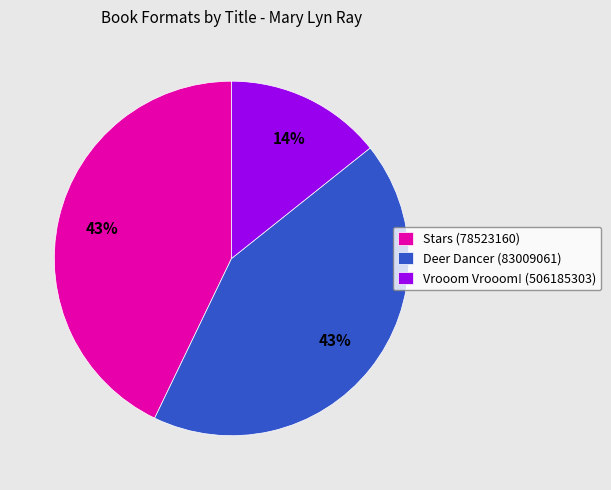

Which slice is the smallest?

Vrooom Vrooom! (506185303)